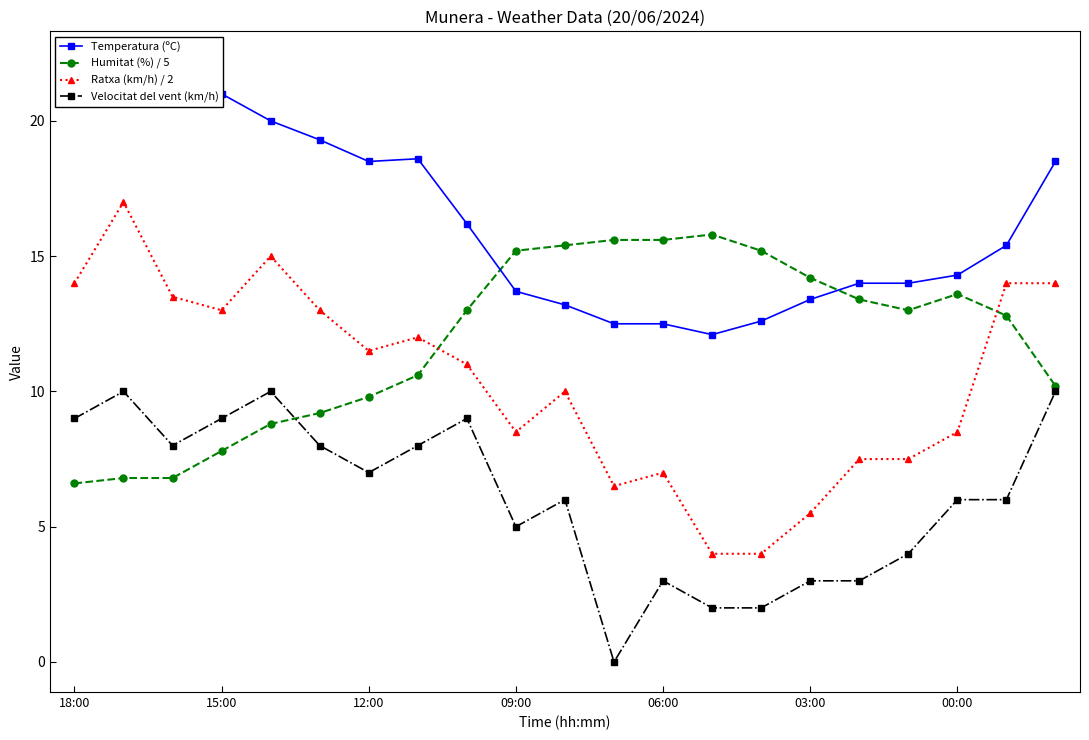

At how many categories does at least one series exceed 17?

9